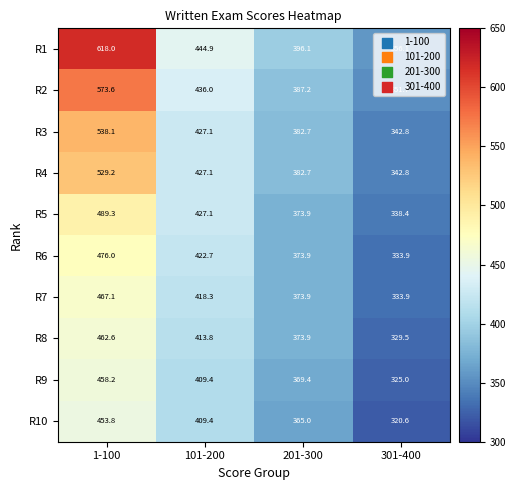

The value of R1 at 201-300 is 536.1. True or false?

False